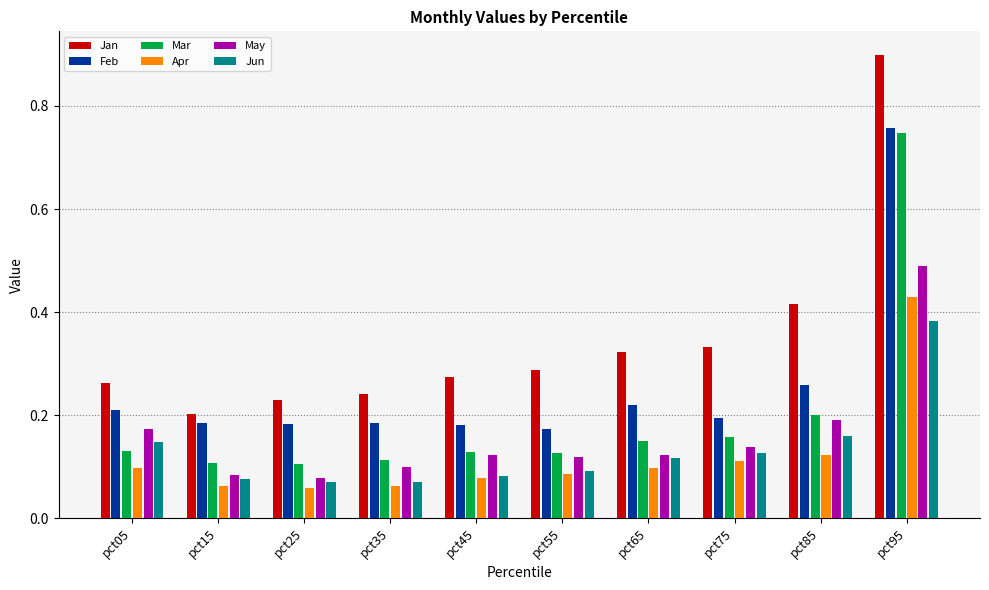

The Apr series shows 0.1 at pct35. True or false?

True